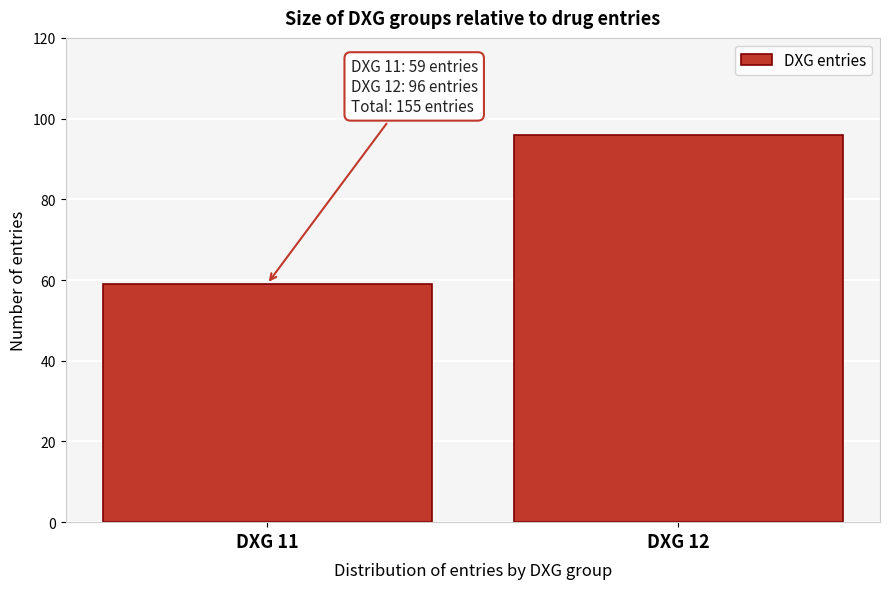

Reading left to right, list all the values displayed in this chart.

59	96